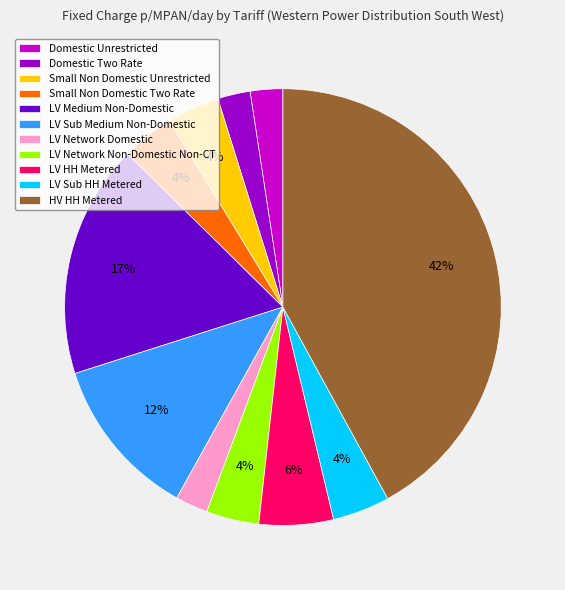

Is there a majority slice in this chart?

No